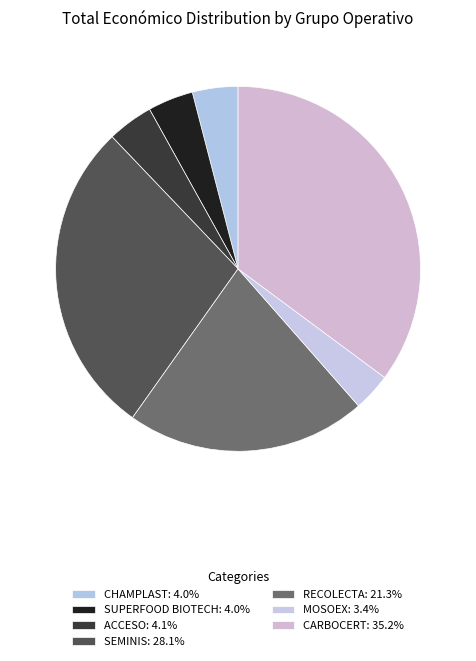

What is the ratio of the value at SUPERFOOD BIOTECH to the value at SEMINIS?

0.1